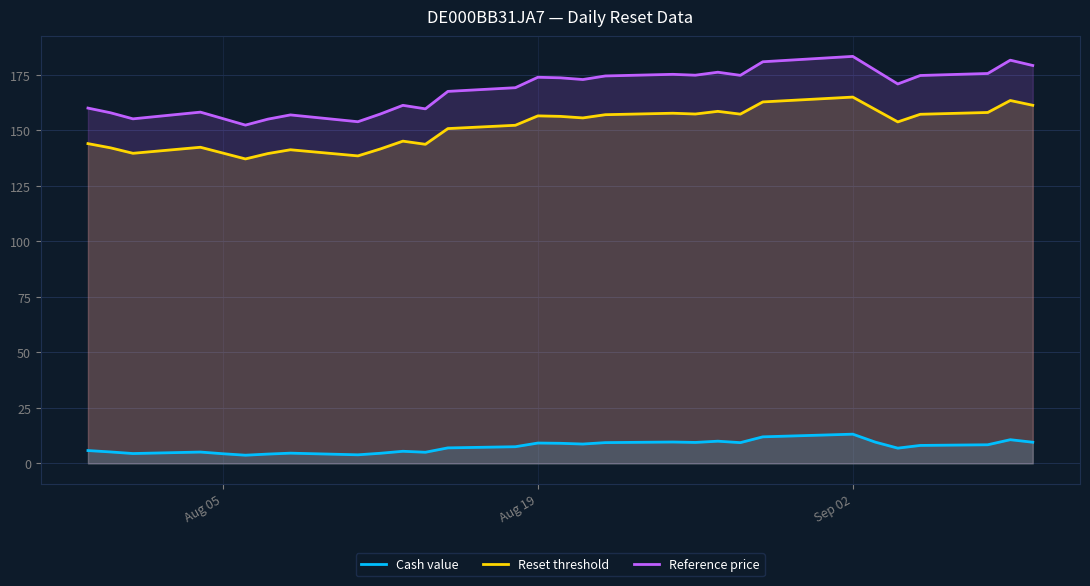

What is the difference between the maximum and minimum values in the Reset threshold series?

27.8